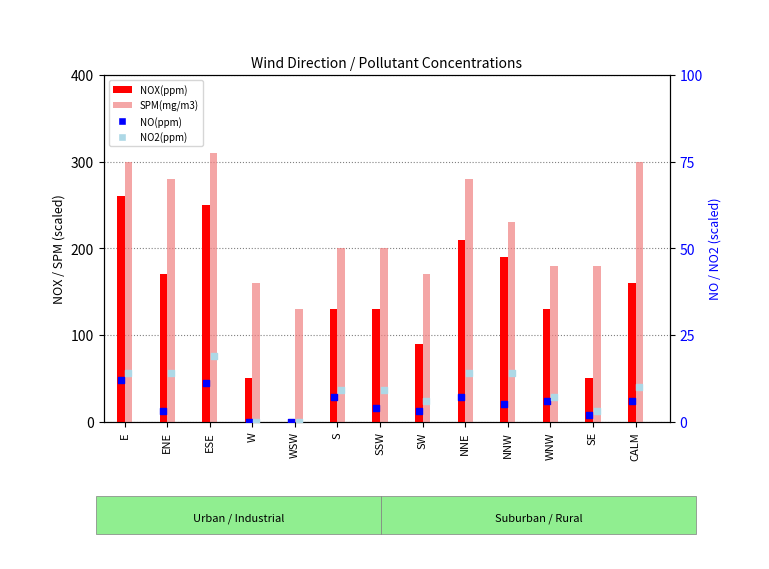

At how many categories does at least one series exceed 27?

13